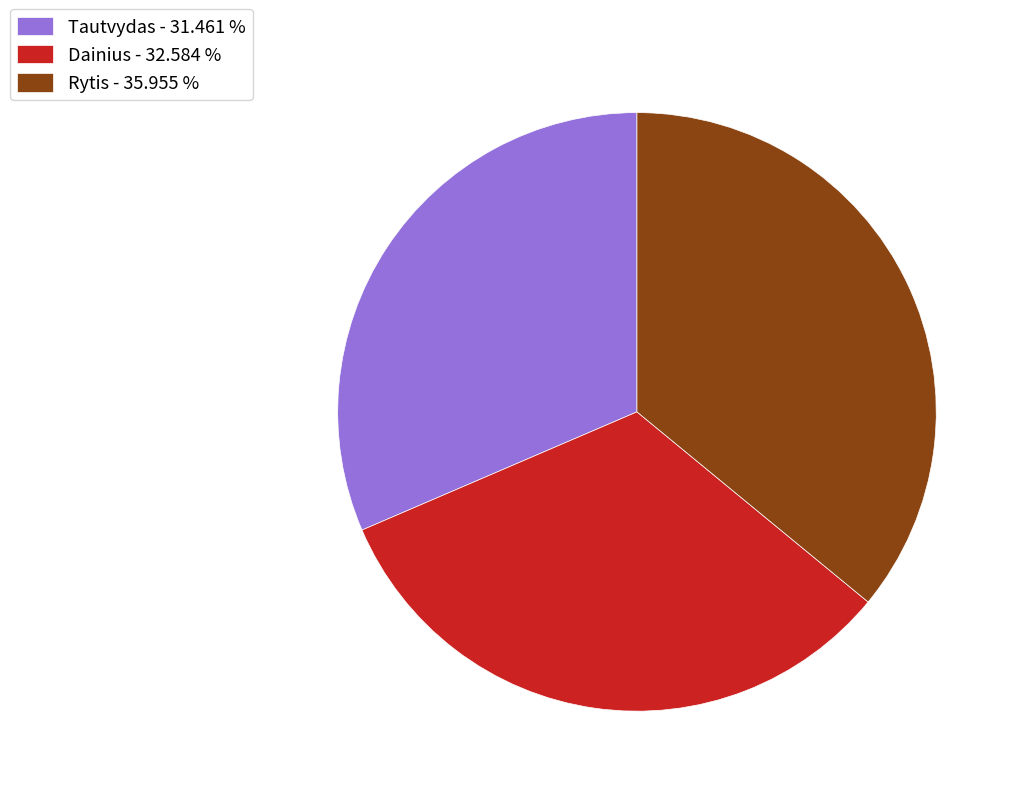

Approximately how many times larger is the value at Tautvydas - 31.461 % compared to Rytis - 35.955 %?

0.9